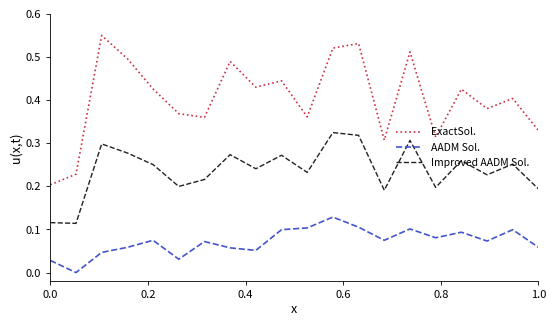

In Improved AADM Sol., how many points are higher than both neighbors (excluding endpoints)?

7